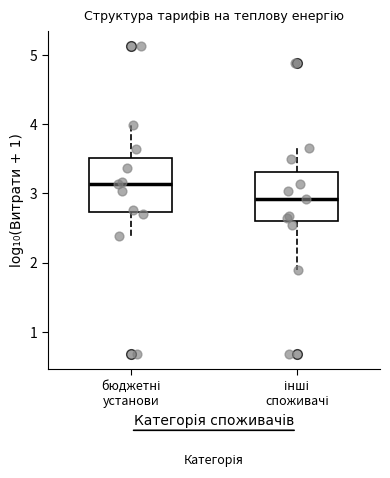

Reading left to right, transcribe this box plot: for each box, give where its median line is, the range the box spans, and where its two whiskers end, as read against the y-axis. The values are not printed on the chart, so give them approximately, as read against the axis.

бюджетні установи: median 3.1, box 2.7 to 3.5, whiskers 2.4 to 4.0
інші споживачі: median 2.9, box 2.6 to 3.3, whiskers 1.9 to 3.7